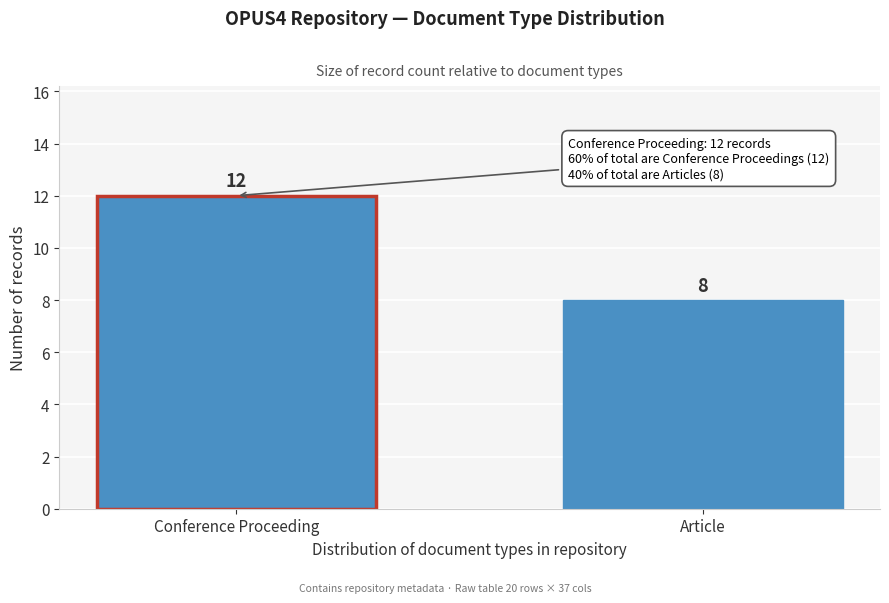

Reading left to right, list all the values displayed in this chart.

12	8